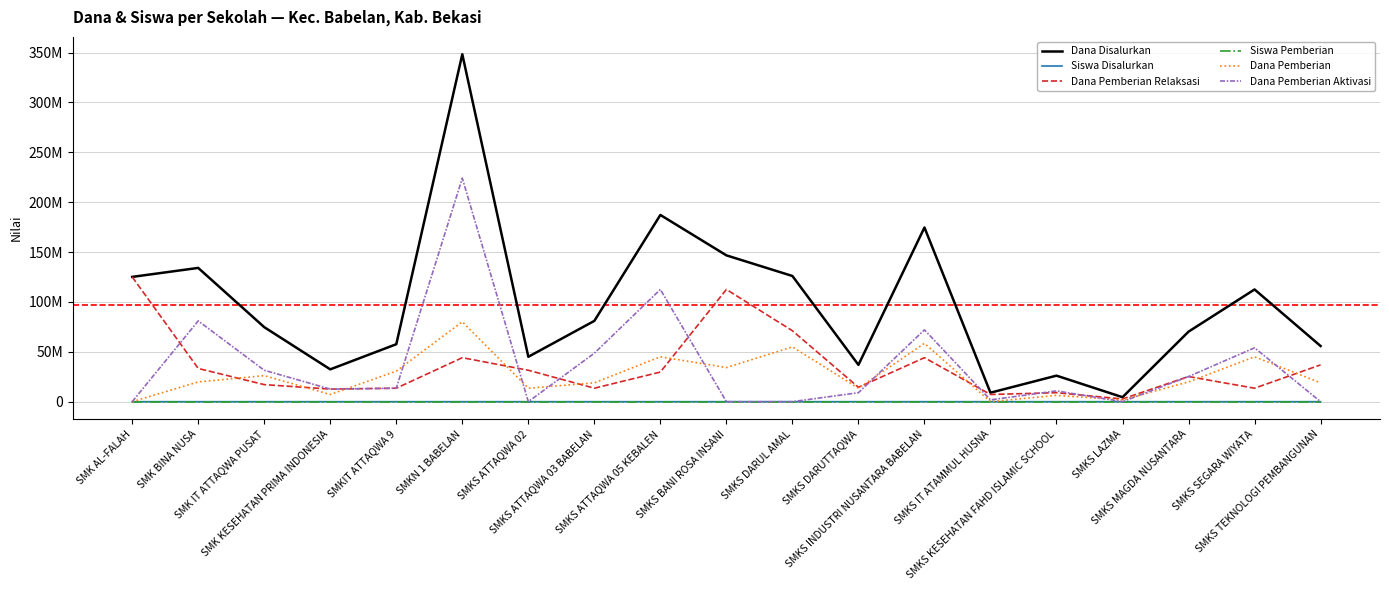

Is the value of Siswa Pemberian at SMKS INDUSTRI NUSANTARA BABELAN greater than the value of Dana Pemberian Aktivasi at SMKS TEKNOLOGI PEMBANGUNAN?

Yes